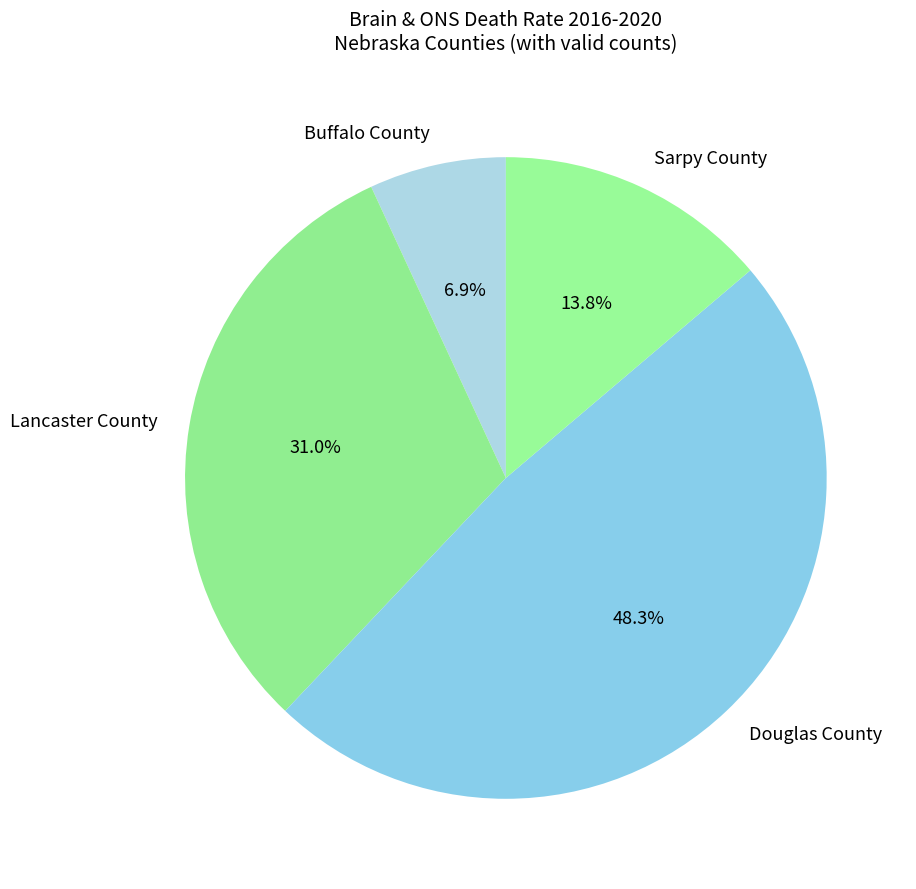

Approximately how many times larger is the value at Douglas County compared to Lancaster County?

1.6